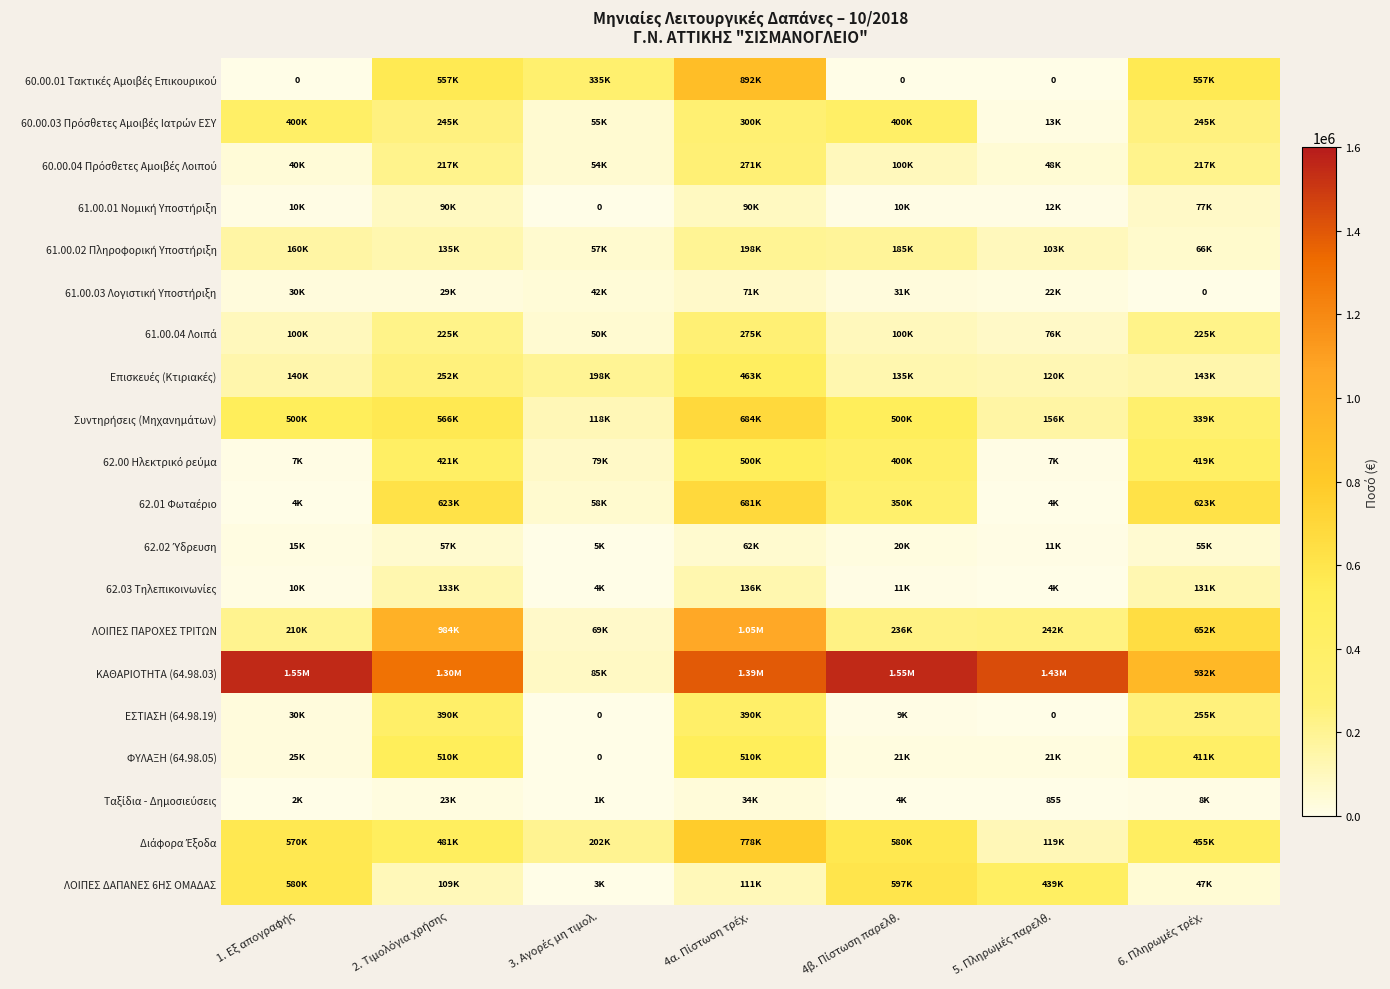

The ΛΟΙΠΕΣ ΠΑΡΟΧΕΣ ΤΡΙΤΩΝ series shows 1052700 at 4α. Πίστωση τρέχ.. True or false?

True